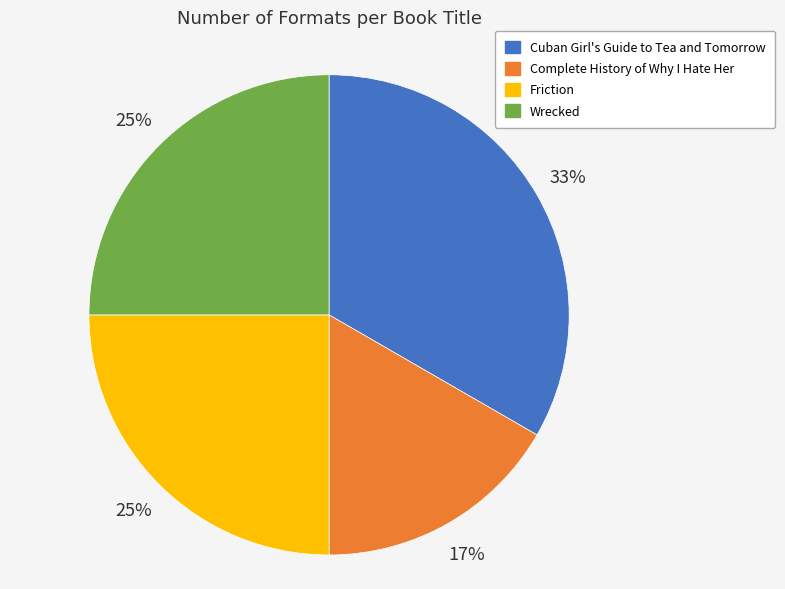

What is the largest slice in the pie chart?

Cuban Girl's Guide to Tea and Tomorrow